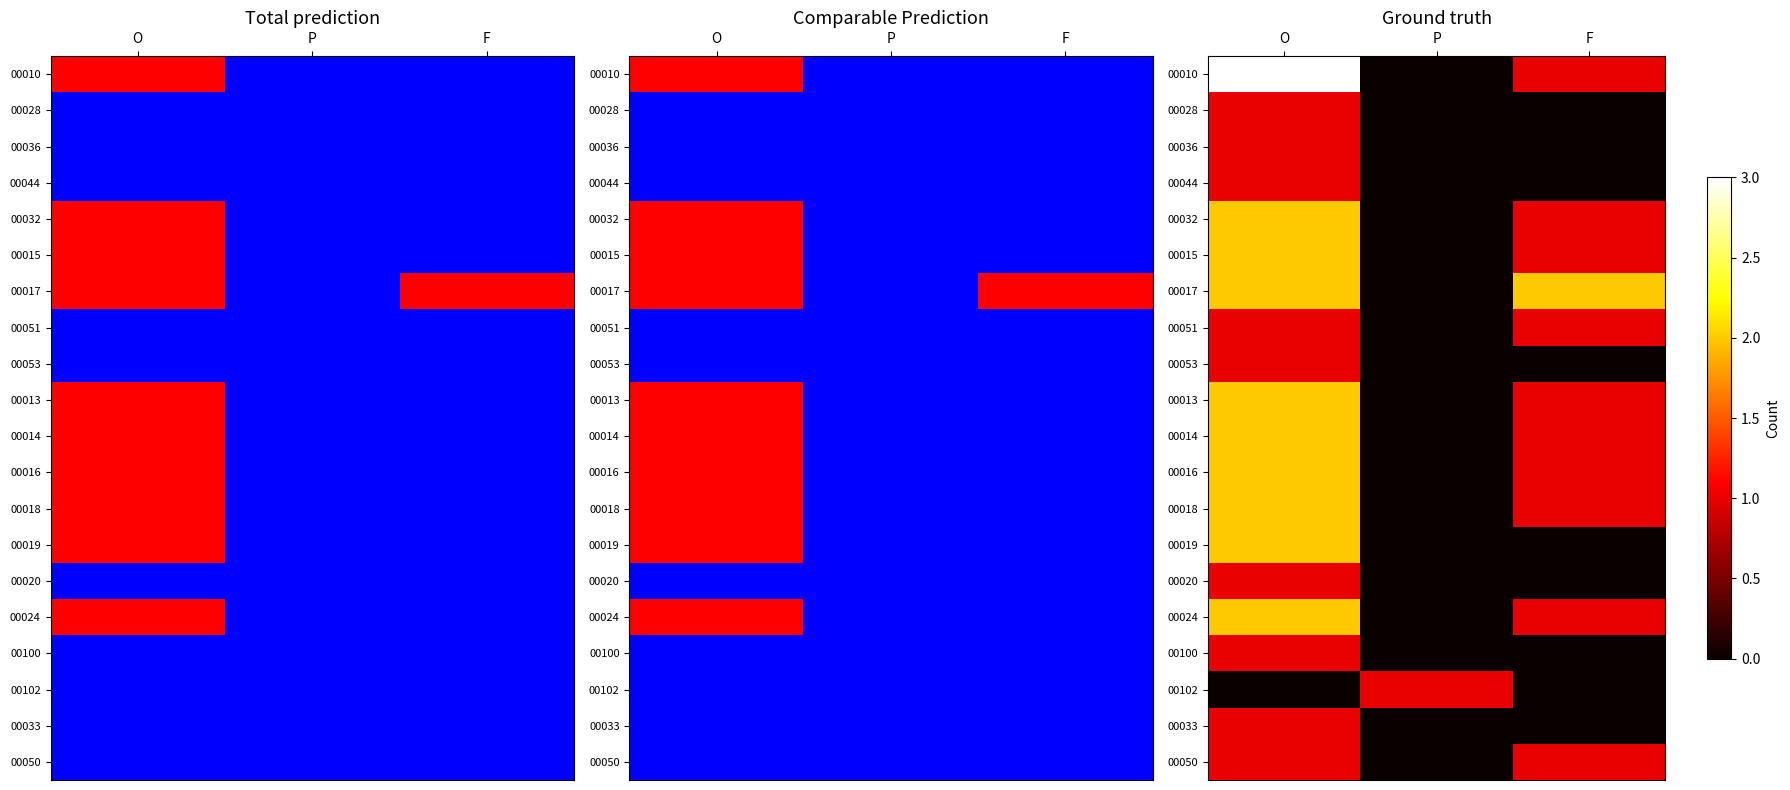

The value of 00102 at O is 0. True or false?

True